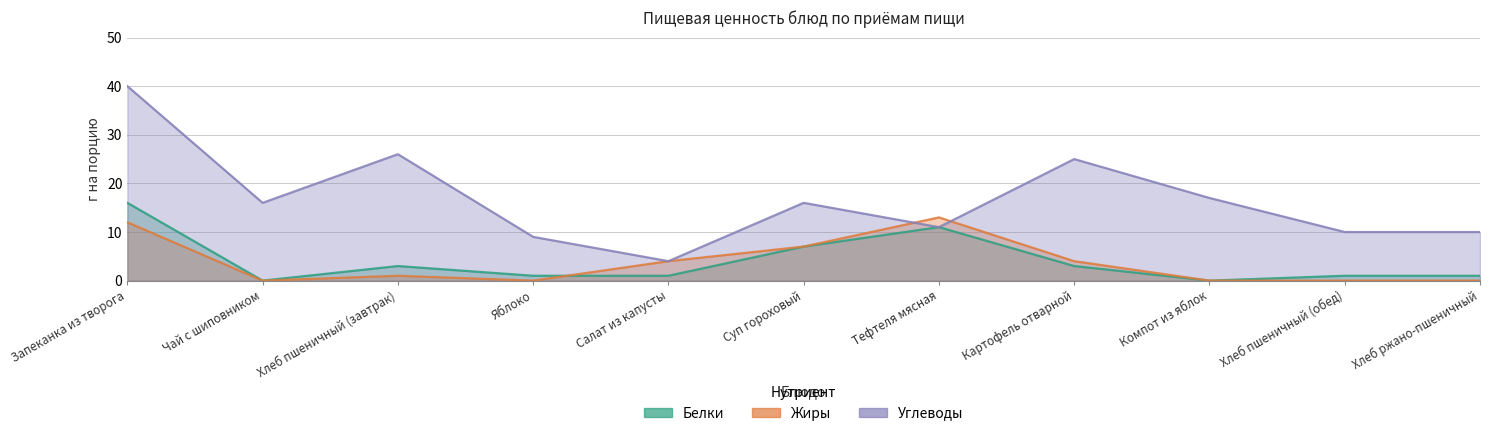

How many data points in Белки are less than 1?

2